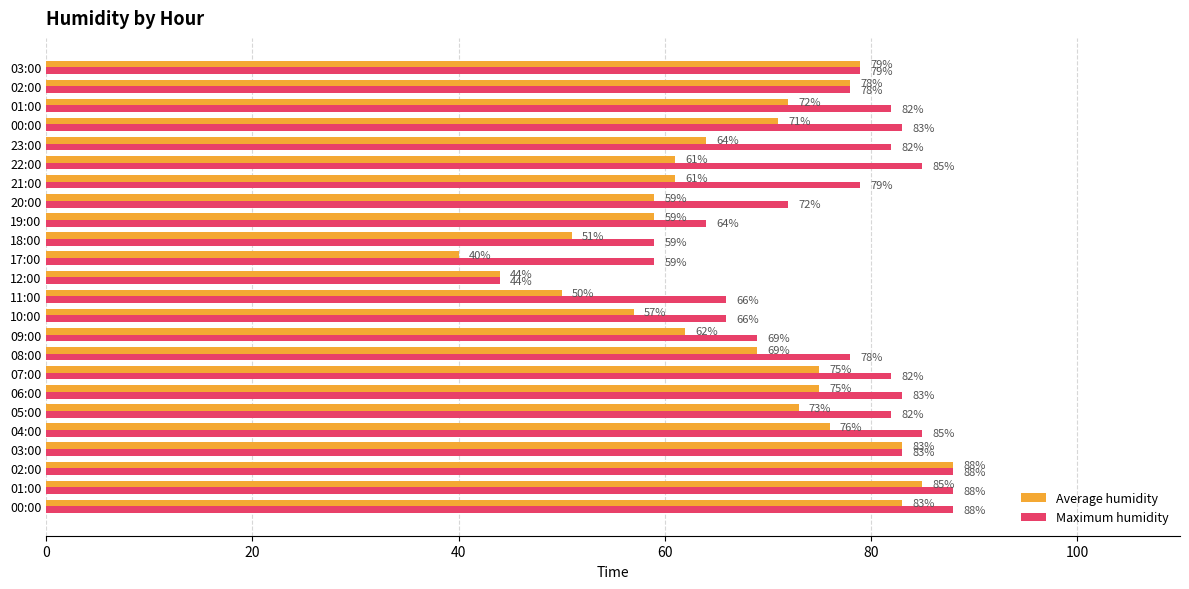

Which series has the largest range (max minus min)?

Average humidity